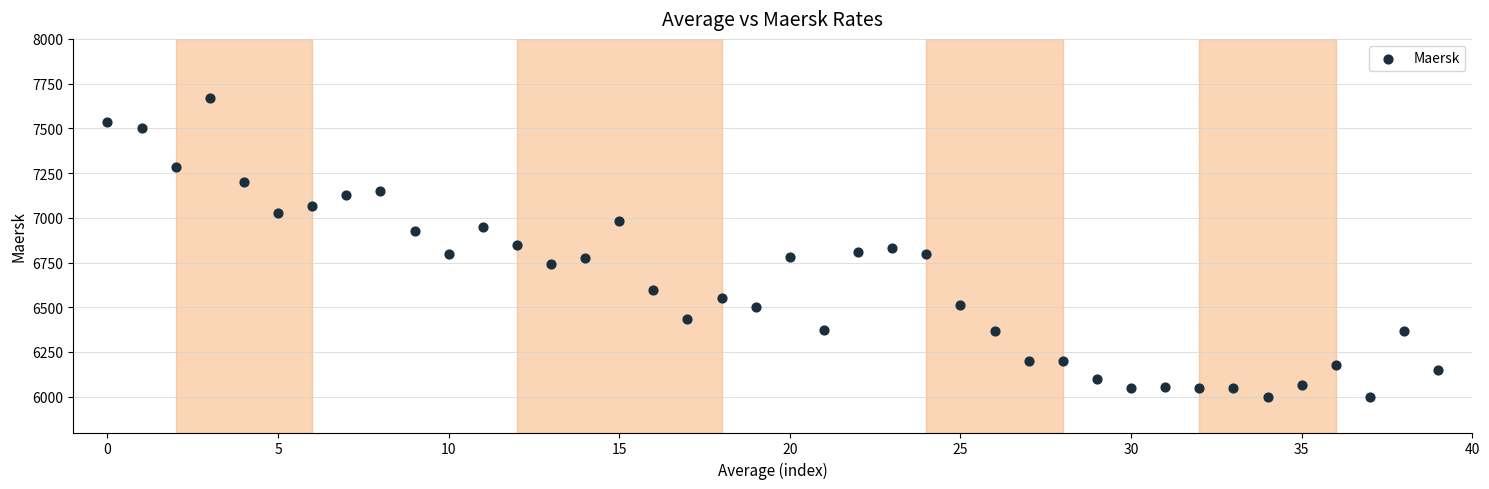

What is the range of Y values (max minus min)?

1672